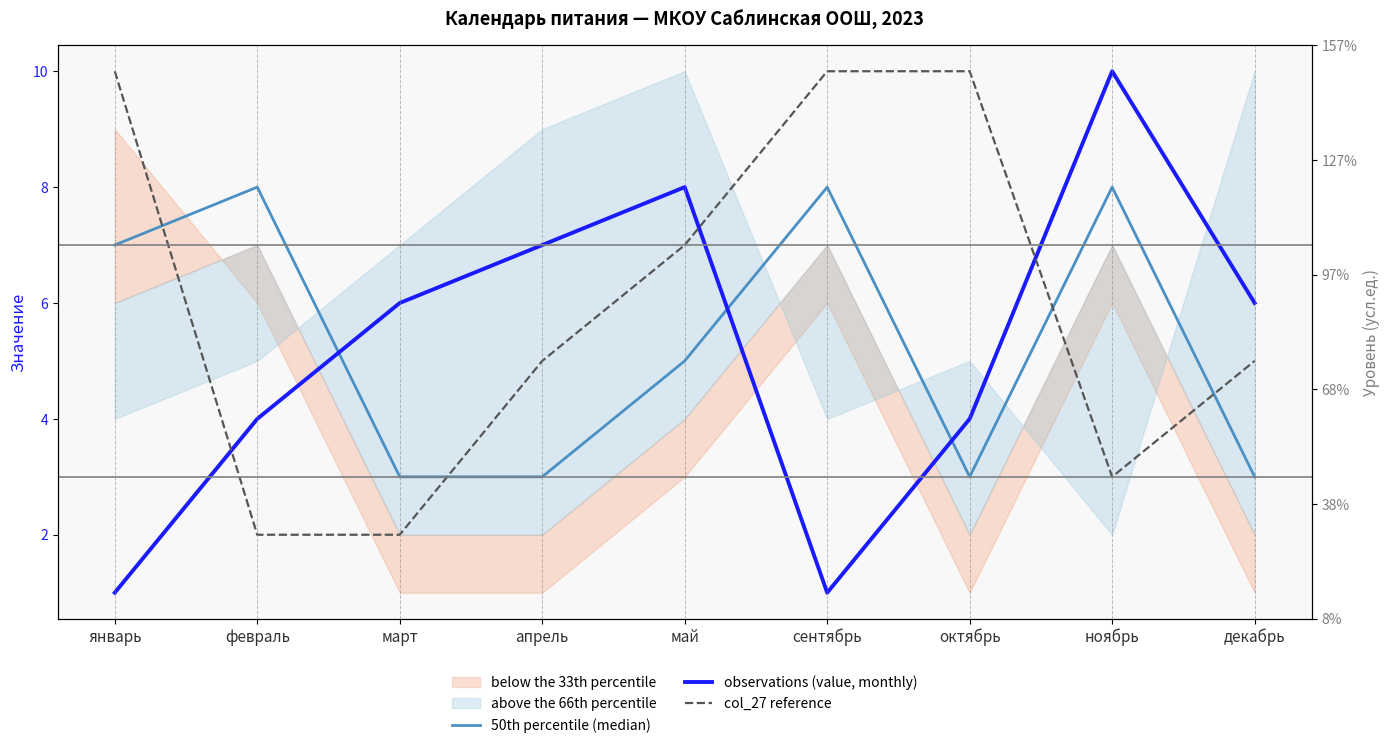

Which category has the highest value in the col_27 reference series?

январь